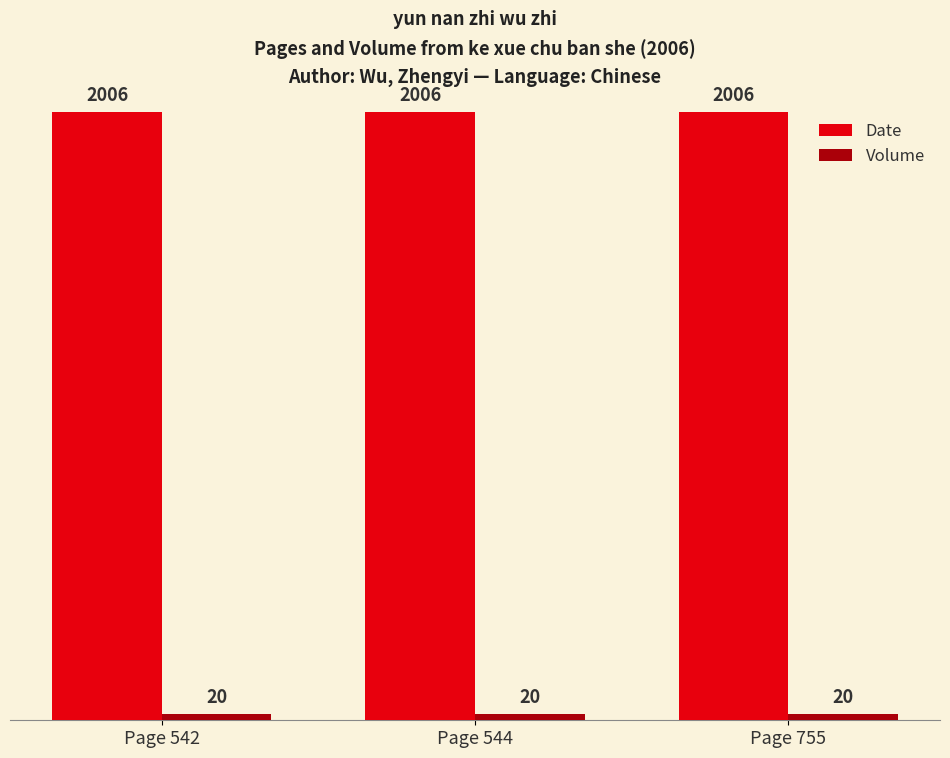

Which series has the largest total across all categories?

Date